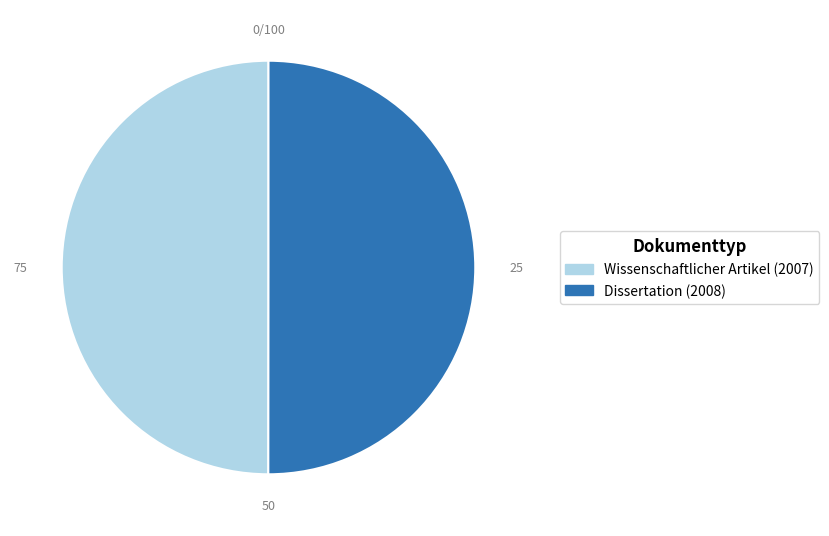

What is the ratio of the value at Dissertation (2008) to the value at Wissenschaftlicher Artikel (2007)?

1.0